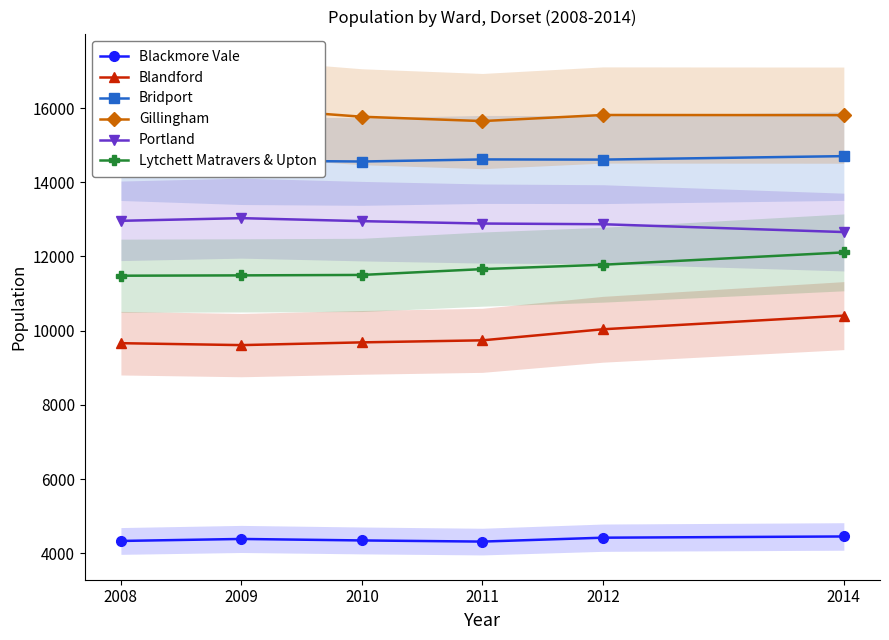

Which series has the widest spread of values?

Blandford